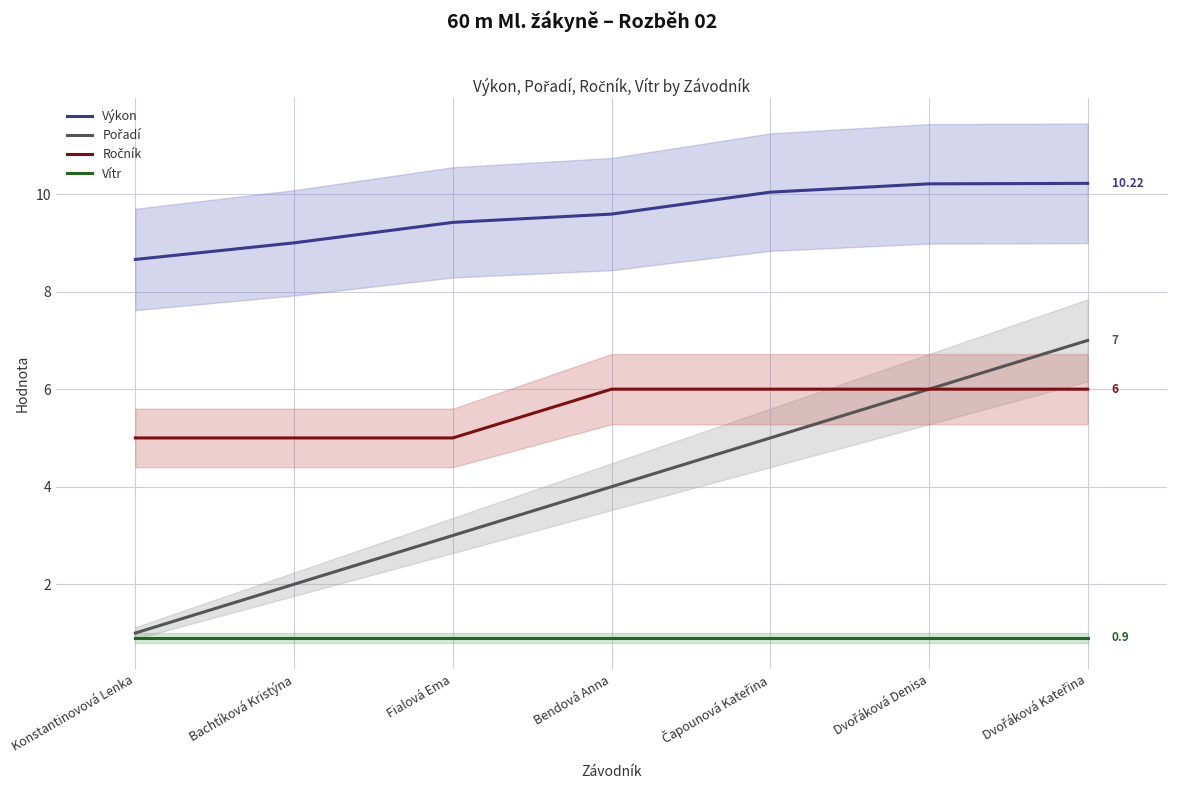

At which category is the sum across all series the highest?

Dvořáková Kateřina